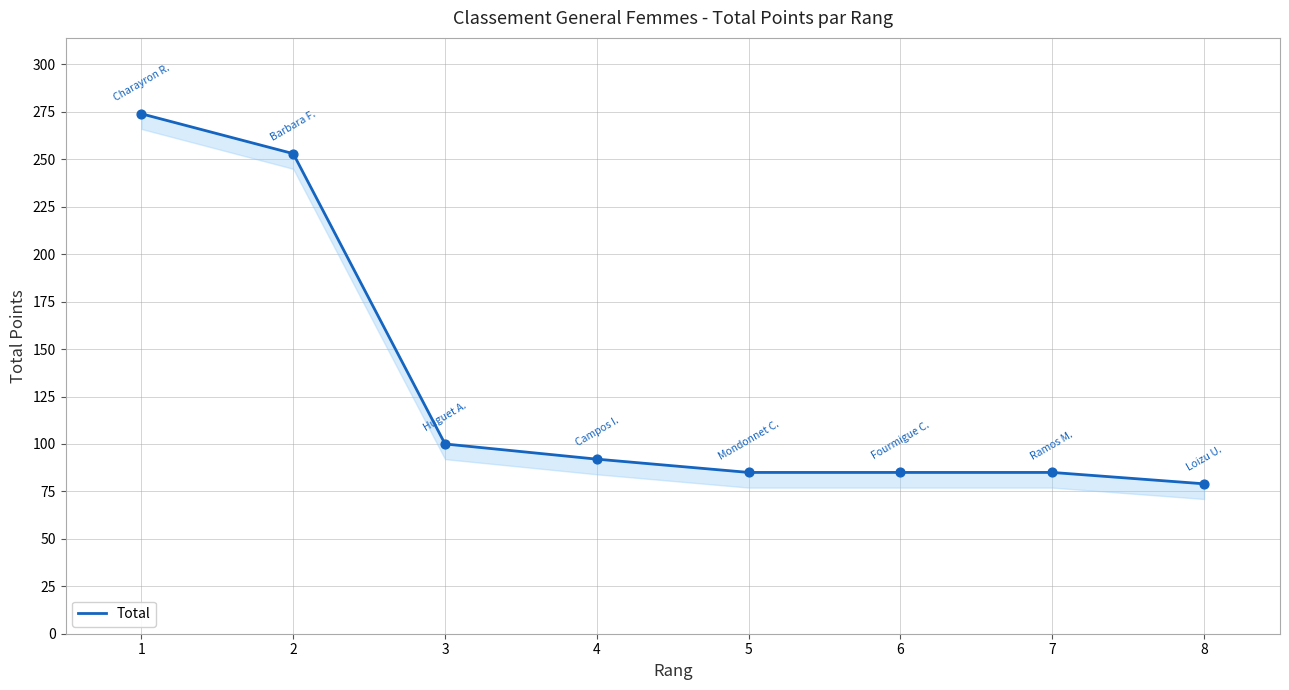

Approximately how many times larger is the value at 4 compared to 2?

0.4